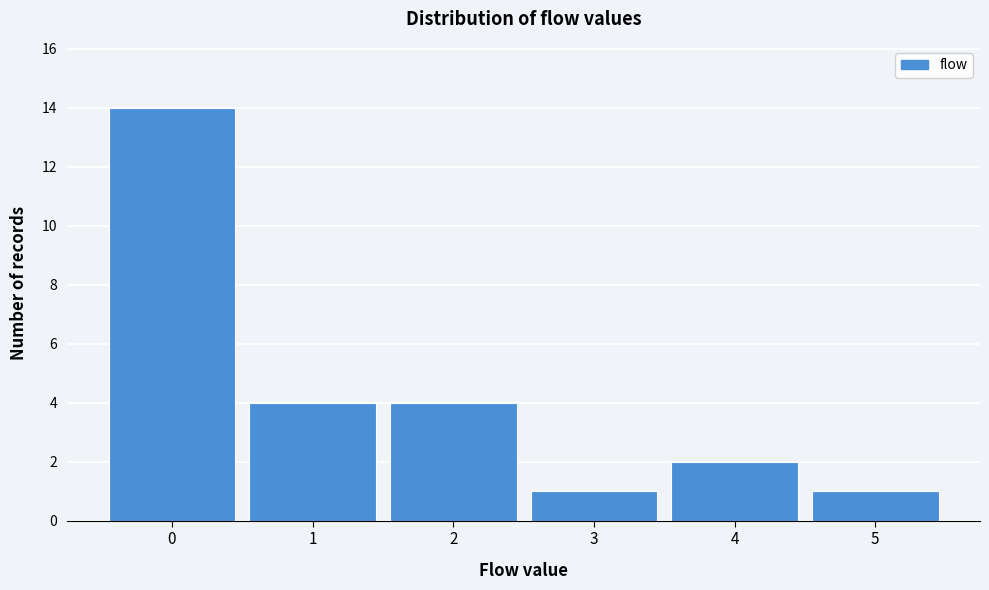

How tall is the bar that spans 0.5 to 1.5 on the x-axis? The values are not printed on the chart, so give them approximately, as read against the axis.

4